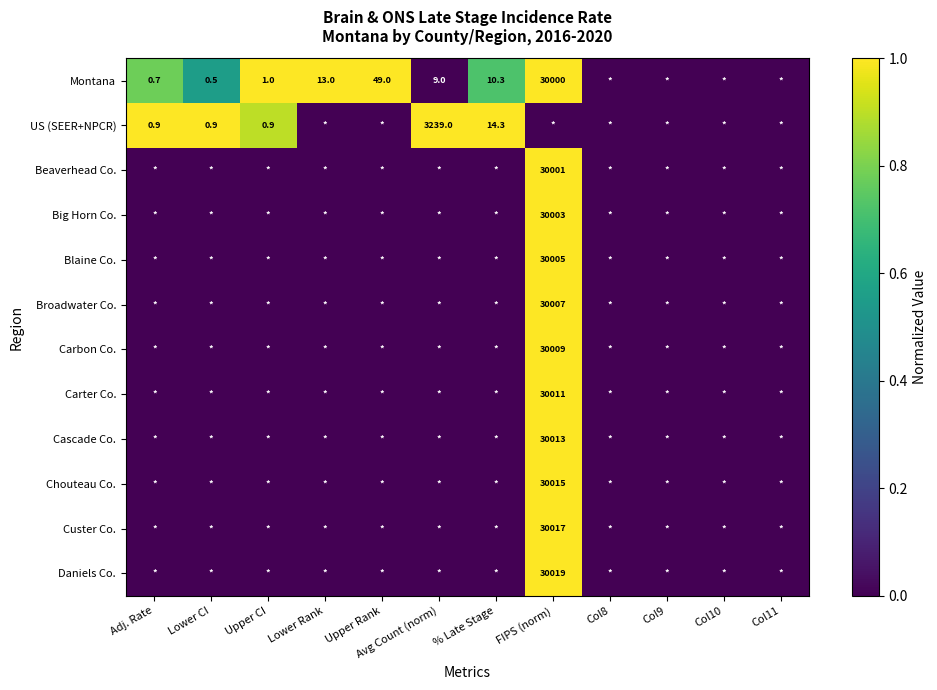

What is the sum of all Carter Co. values?

1.0